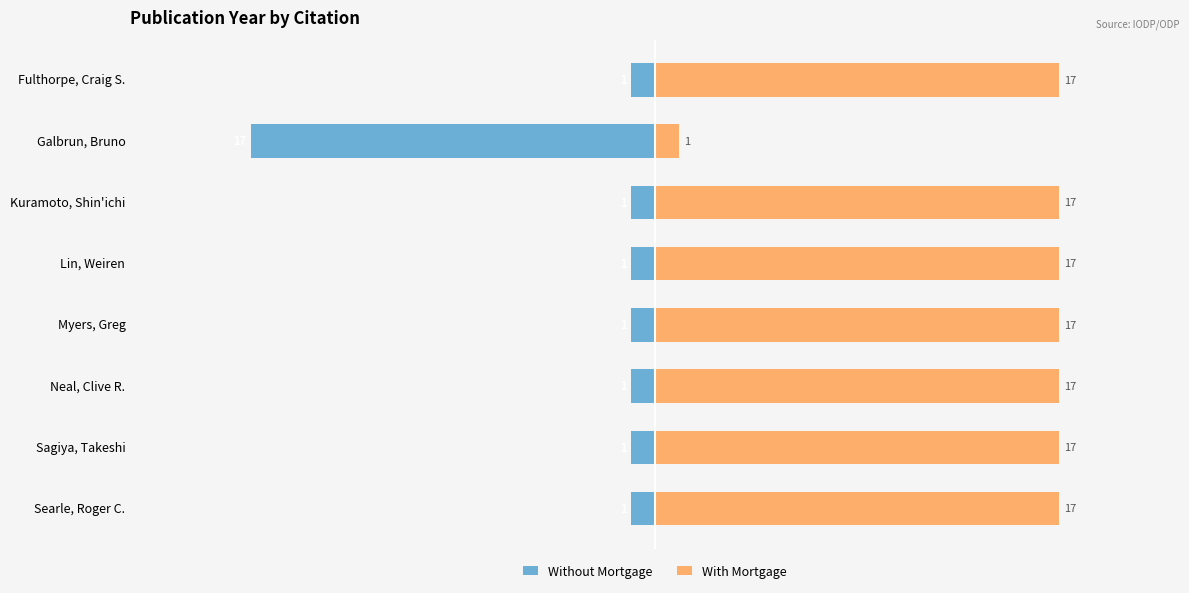

What is the value of the Without Mortgage bar at the 8th from the left?

-1